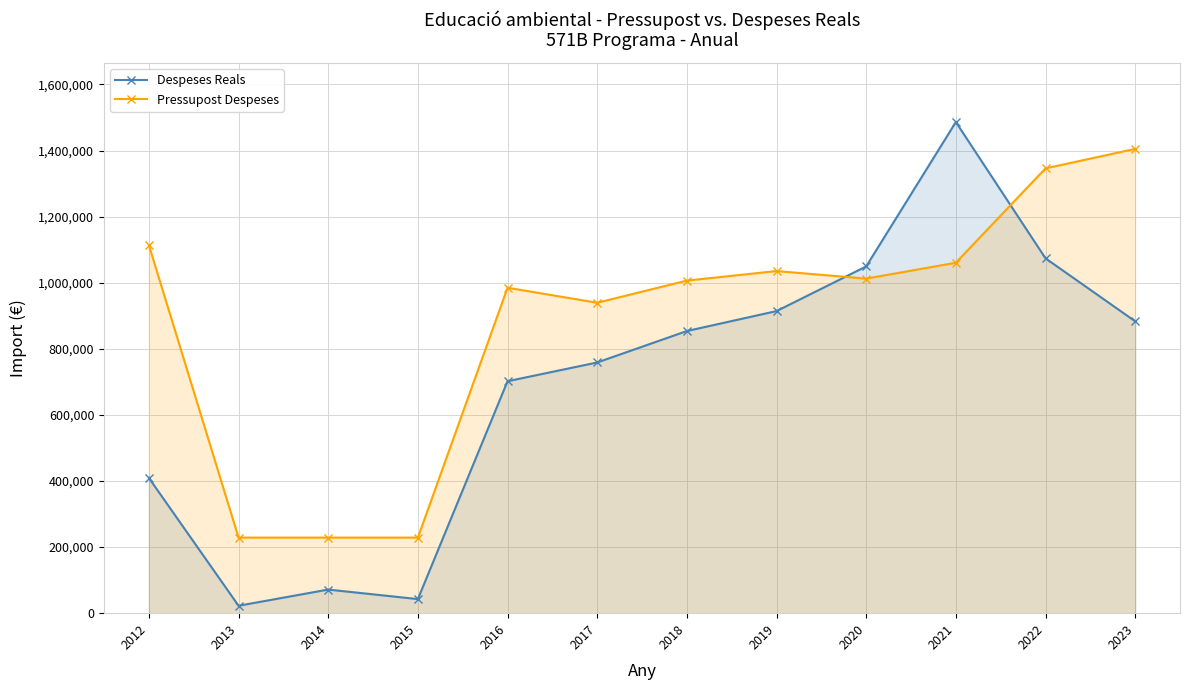

List the series in order of their overall mean, lowest first.

Despeses Reals, Pressupost Despeses